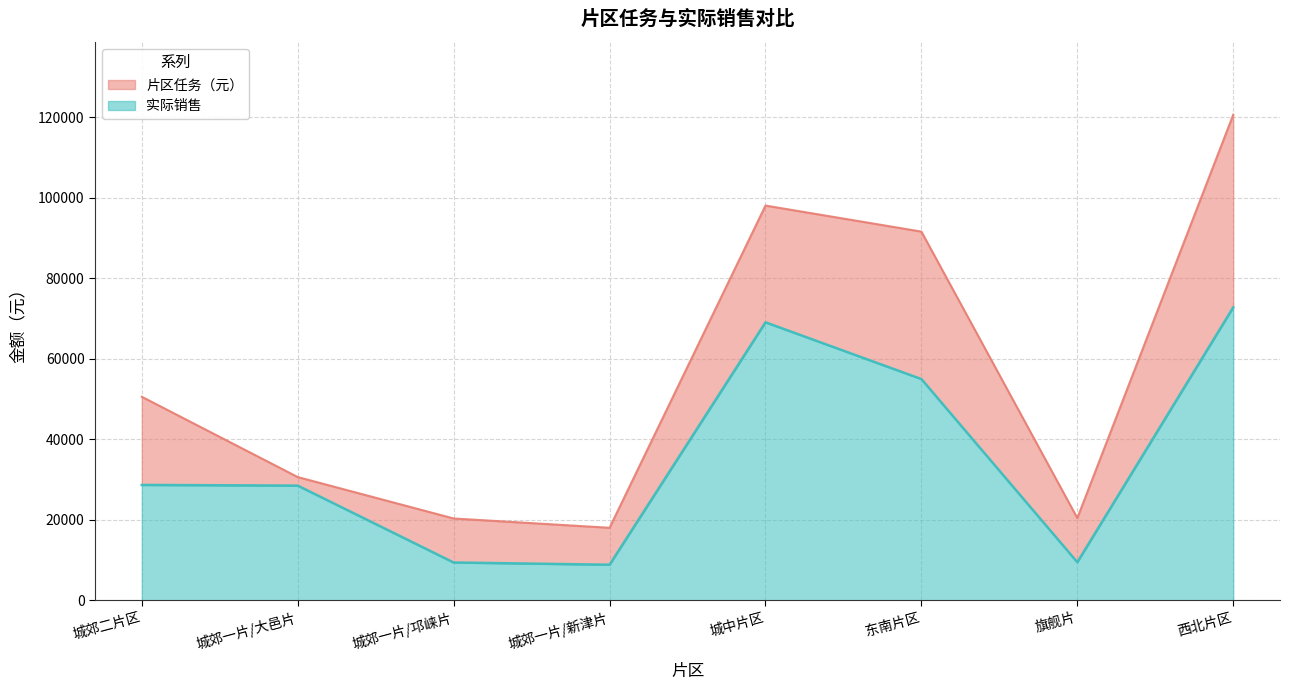

What is the difference between the highest and lowest values at 东南片区?

36619.4